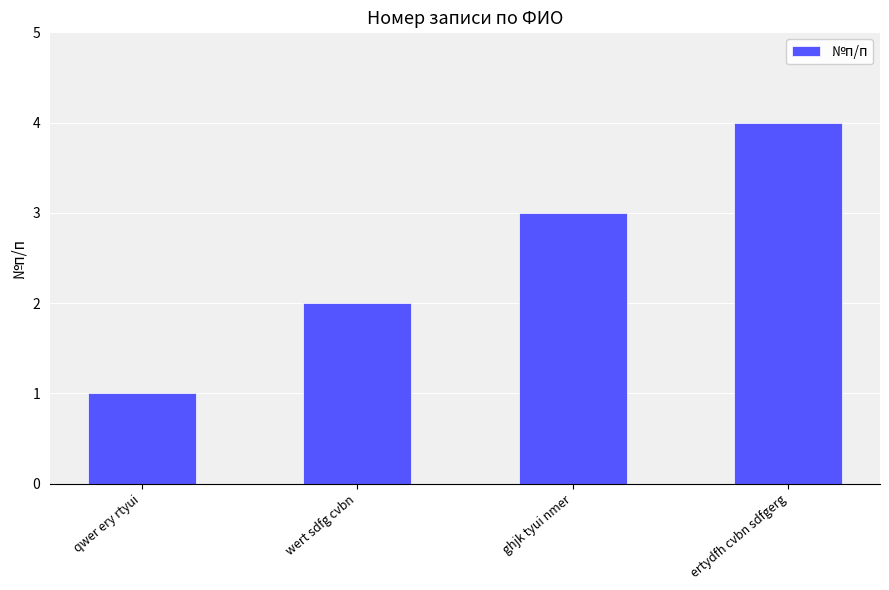

At which category does the chart reach its peak across all series?

ertydfh cvbn sdfgerg